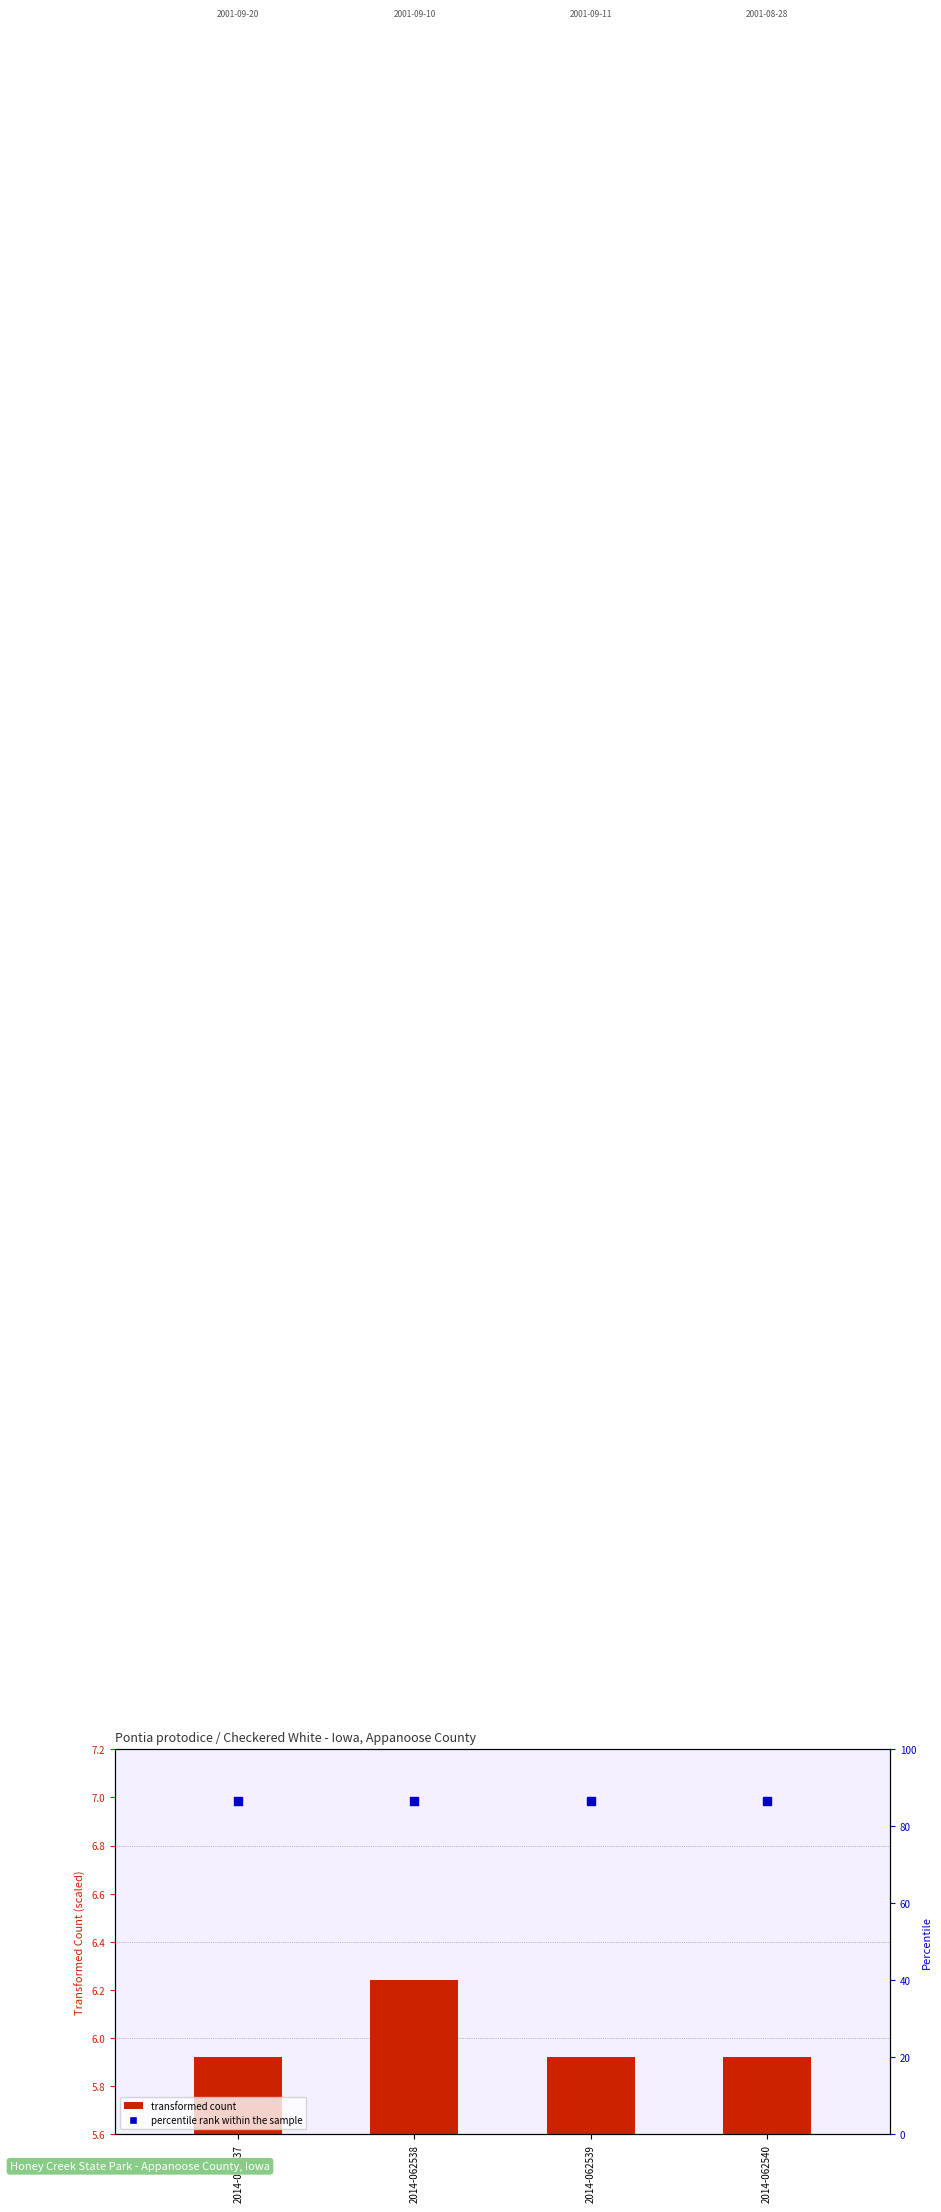

Which series contains the lowest Y value?

transformed count